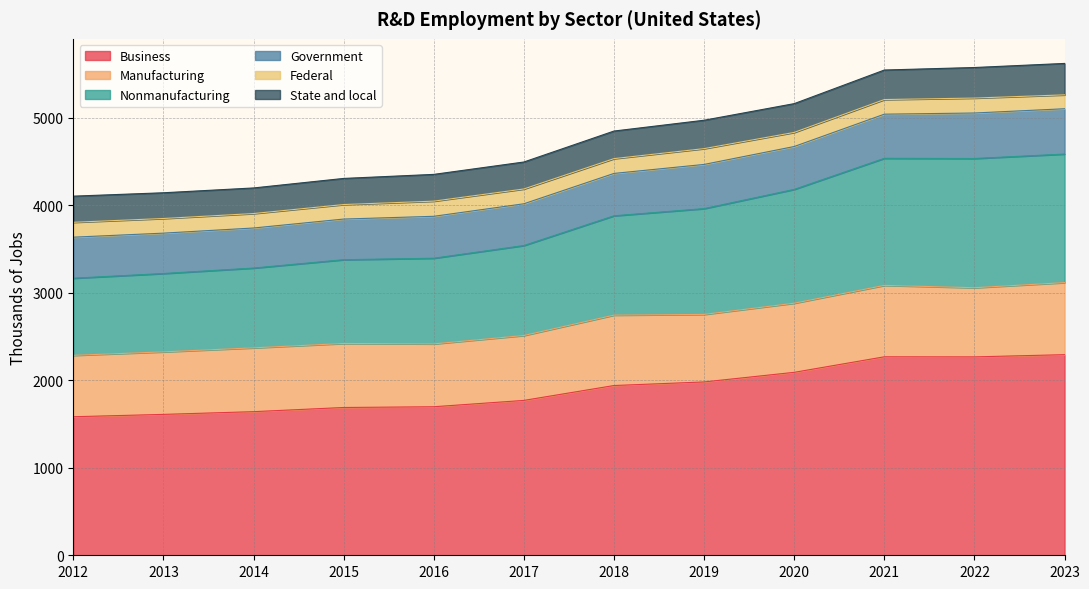

What is the value of the Nonmanufacturing point at the 2nd from the left?

895.9